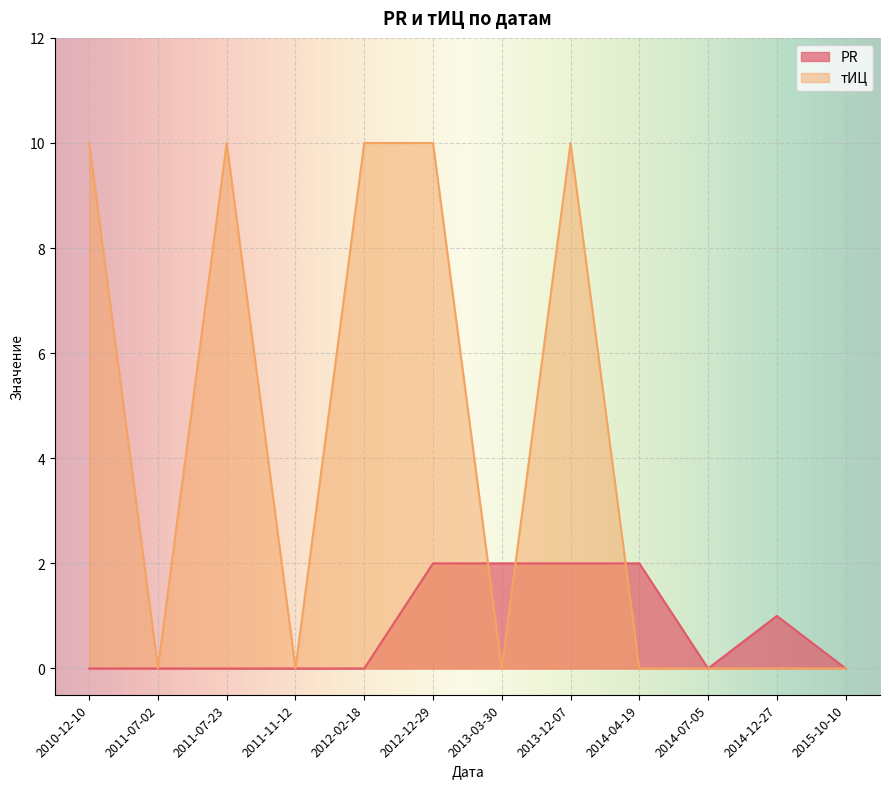

What is the sum of all тИЦ values?

50